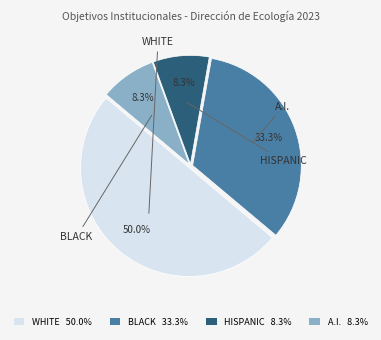

Approximately how many times larger is the value at WHITE 50.0% compared to HISPANIC 8.3%?

6.0